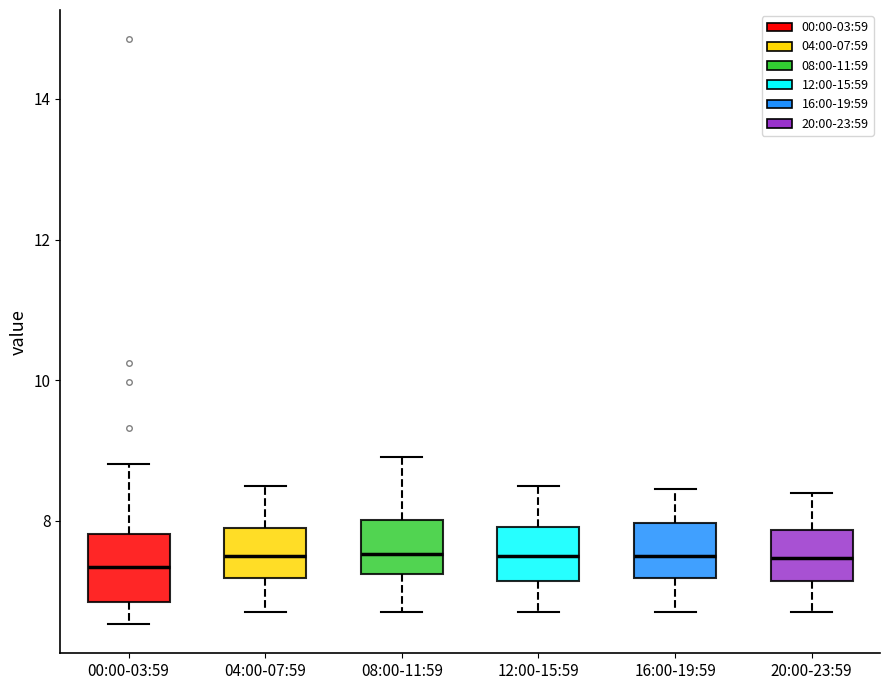

Reading left to right, transcribe this box plot: for each box, give where its median line is, the range the box spans, and where its two whiskers end, as read against the y-axis. The values are not printed on the chart, so give them approximately, as read against the axis.

00:00-03:59: median 7.4, box 6.8 to 7.8, whiskers 6.6 to 8.8
04:00-07:59: median 7.6, box 7.2 to 8.0, whiskers 6.8 to 8.6
08:00-11:59: median 7.6, box 7.2 to 8.0, whiskers 6.8 to 9.0
12:00-15:59: median 7.6, box 7.2 to 8.0, whiskers 6.8 to 8.6
16:00-19:59: median 7.6, box 7.2 to 8.0, whiskers 6.8 to 8.4
20:00-23:59: median 7.4, box 7.2 to 7.8, whiskers 6.8 to 8.4